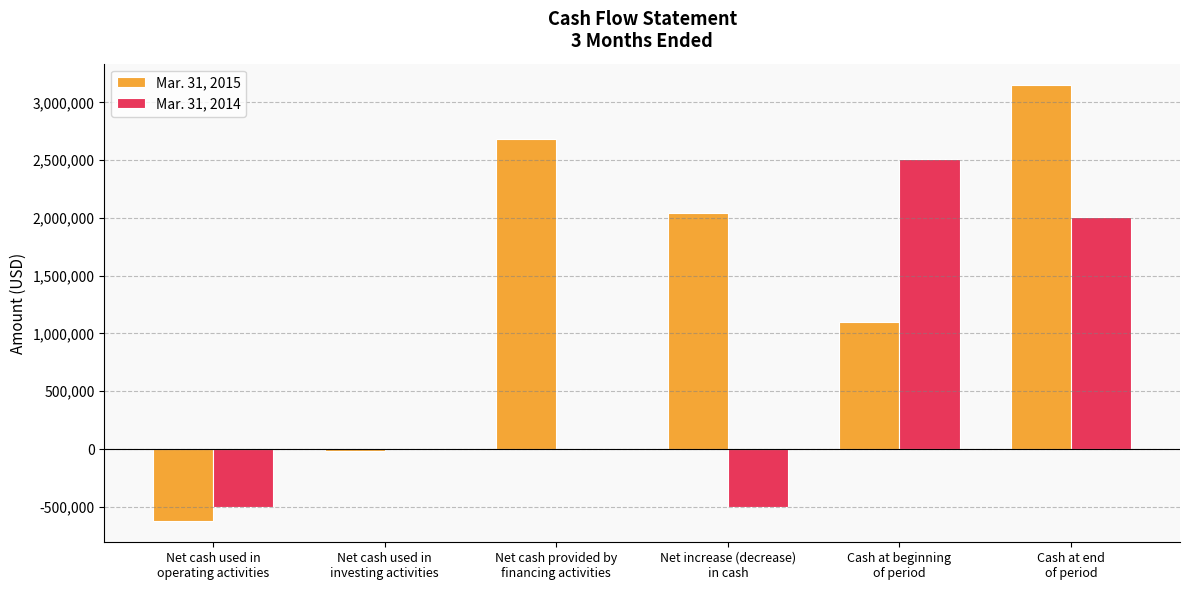

How many groups of bars are there?

6